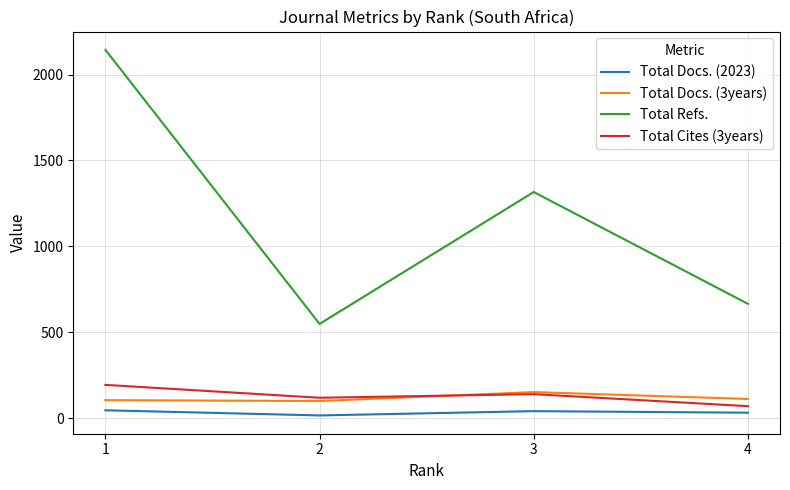

True or false: Total Docs. (3years) and Total Refs. intersect in this chart.

False